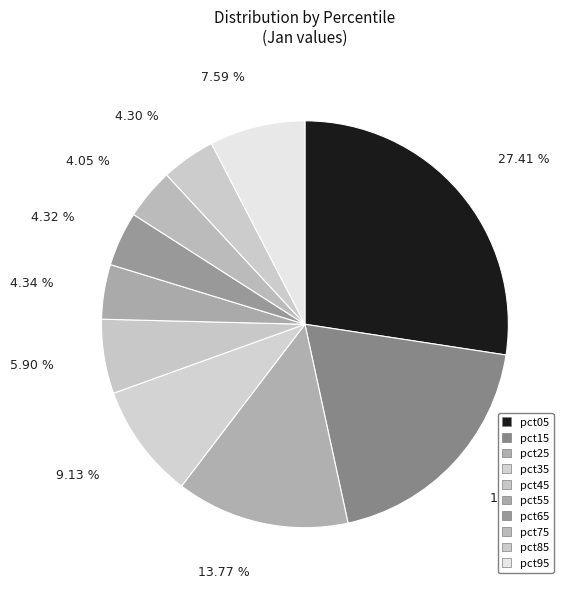

Which category has the biggest portion of the pie?

pct05